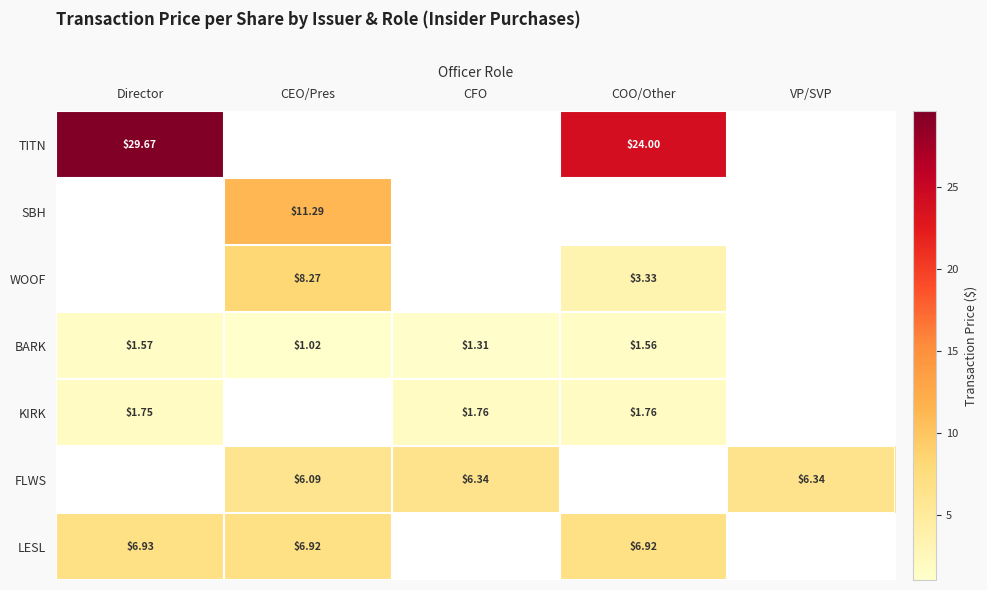

Is the value of KIRK at Director greater than the value of WOOF at CEO/Pres?

No